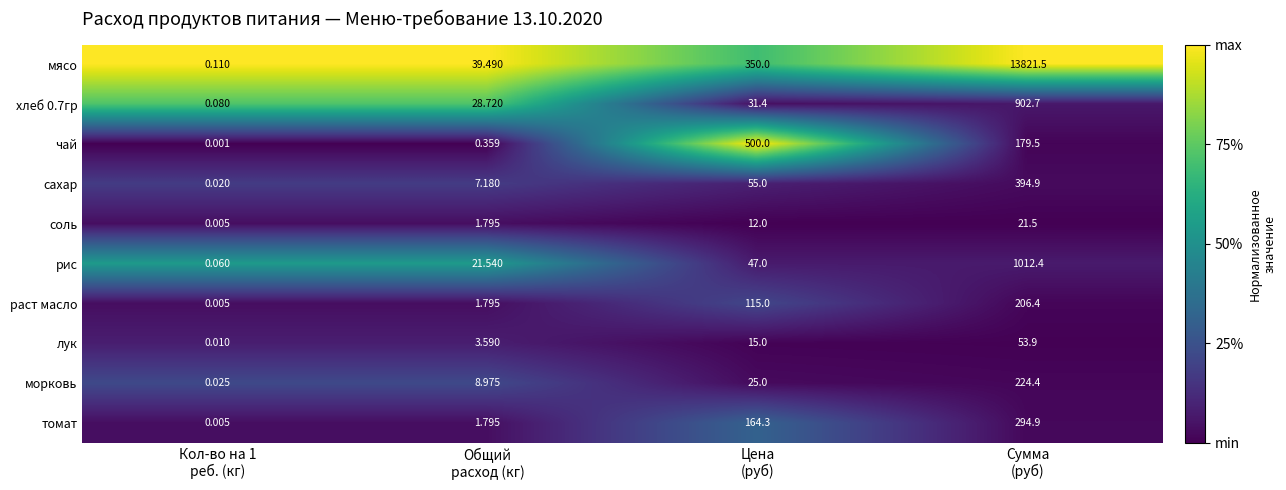

Which series has the largest total across all categories?

мясо